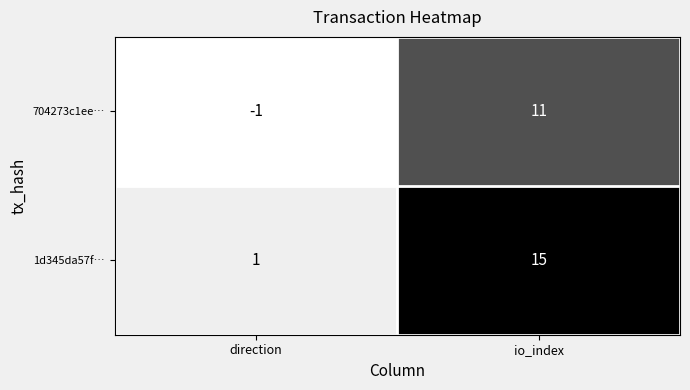

At which label is 704273c1ee… closest to 5?

direction